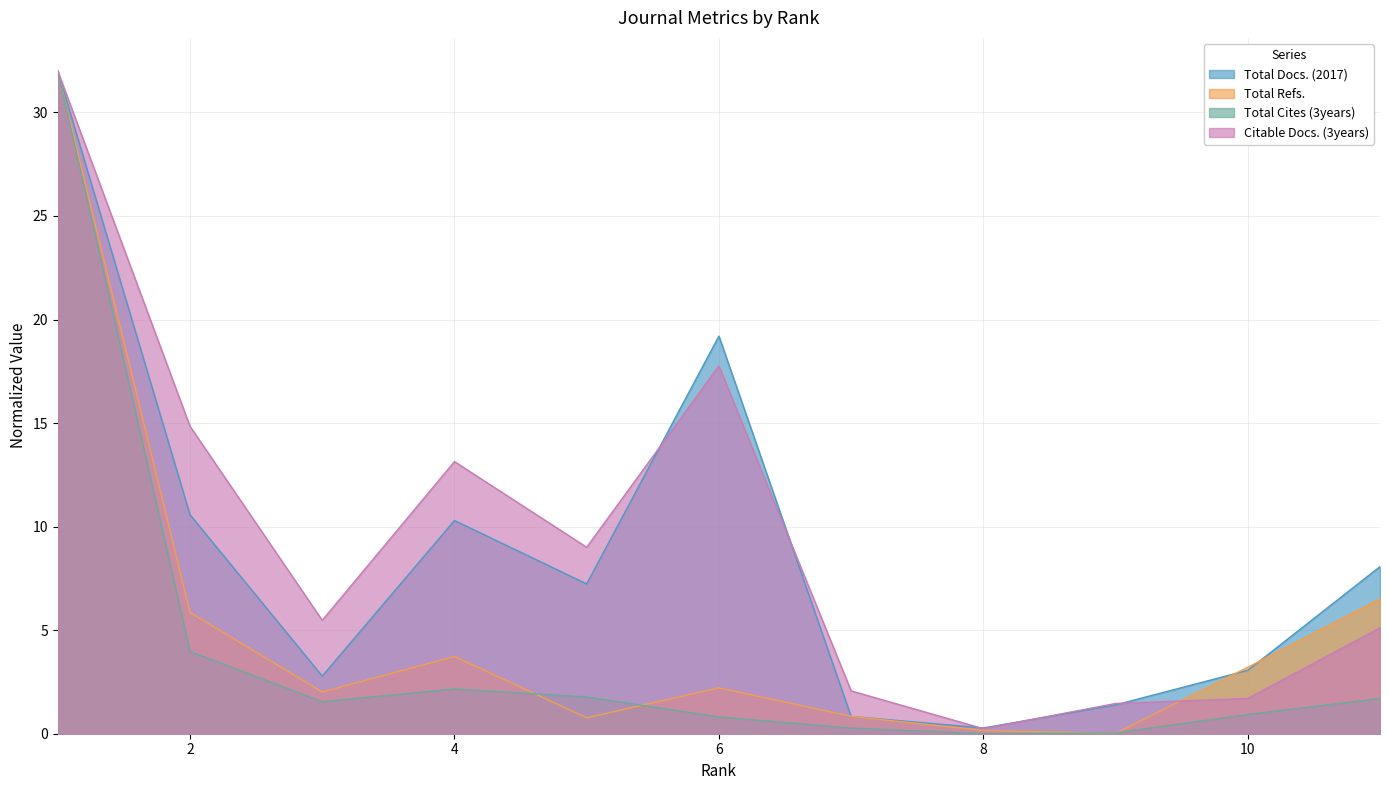

True or false: Citable Docs. (3years) and Total Refs. cross at least once.

True